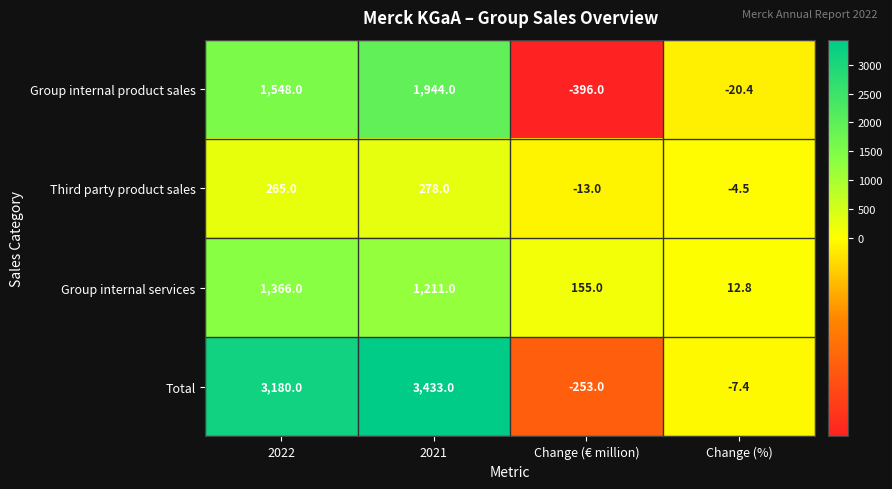

Is it true that Third party product sales equals -4.5 at Change (%)?

True